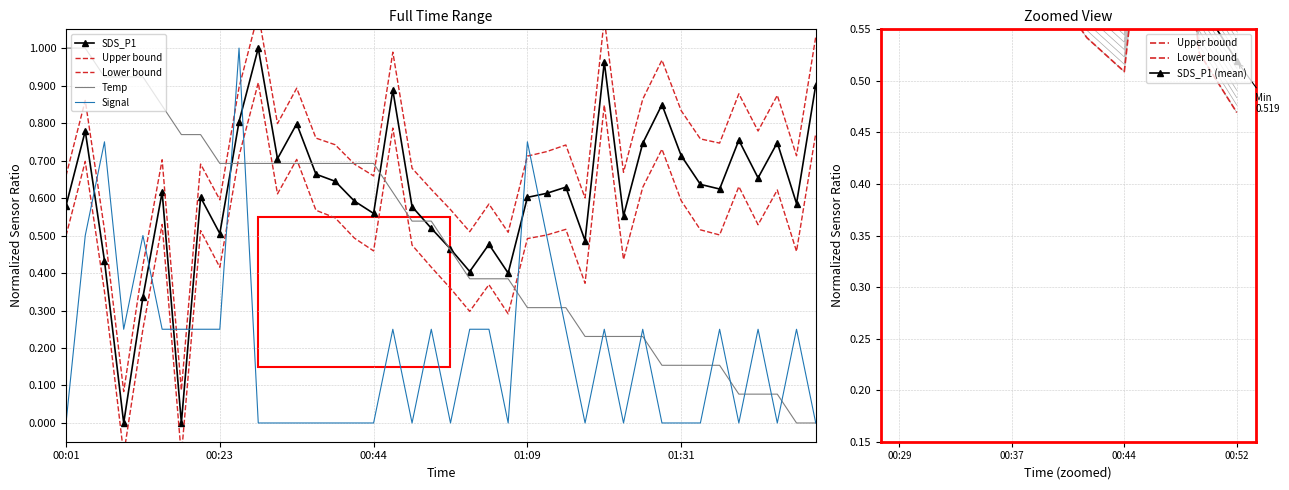

The Signal series shows 0.4 at 00:23. True or false?

False